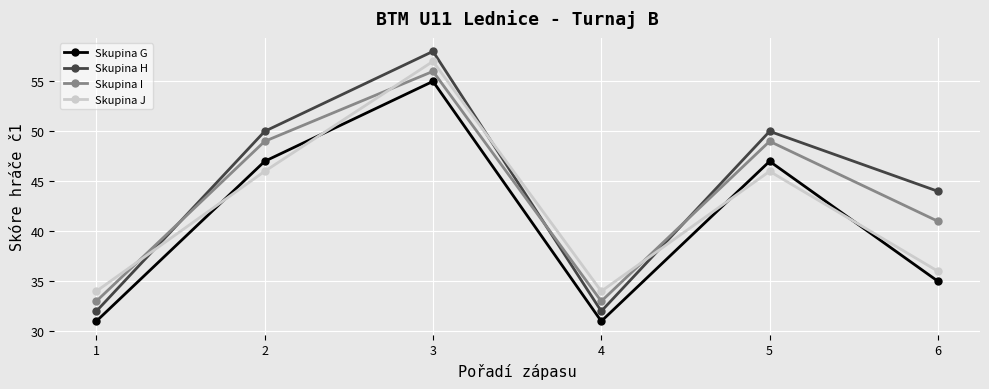

Is it true that Skupina I equals 12 at 4?

False